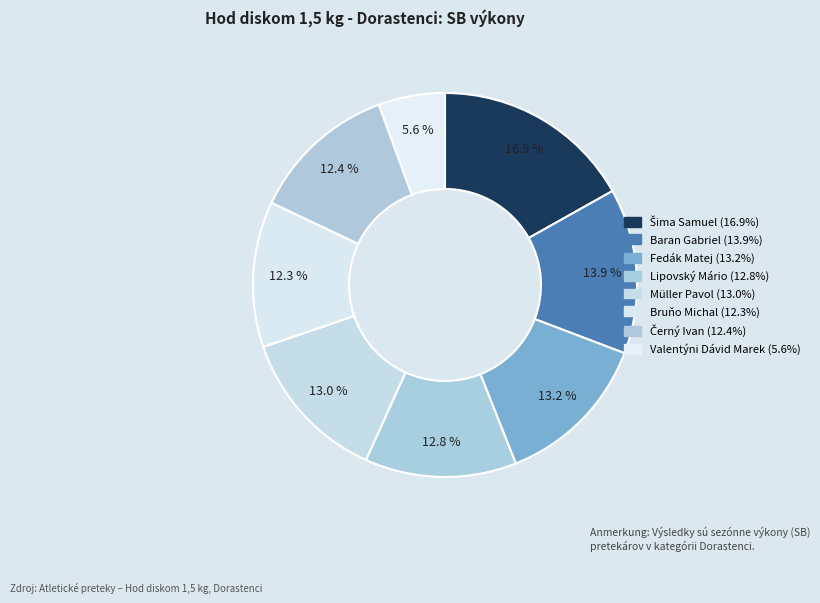

Count the number of slices in the pie.

8